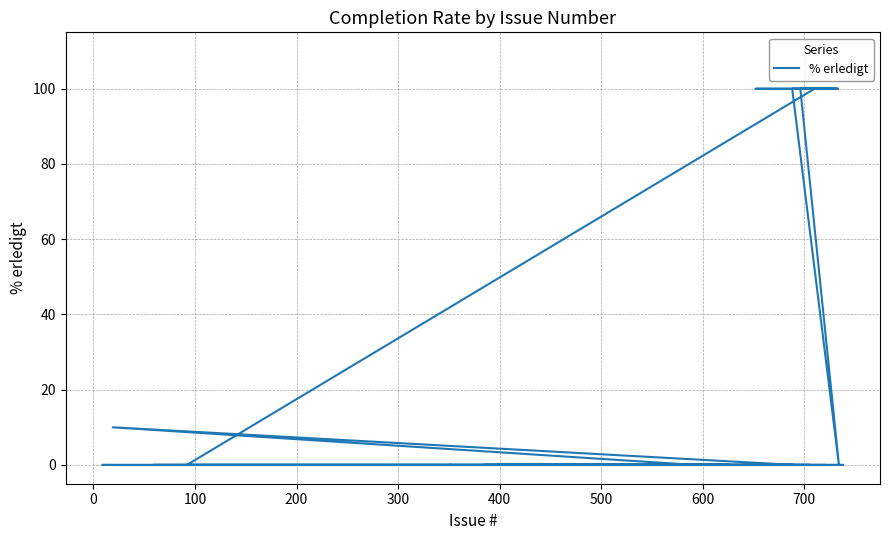

True or false: the data shows -67 at 36.

False